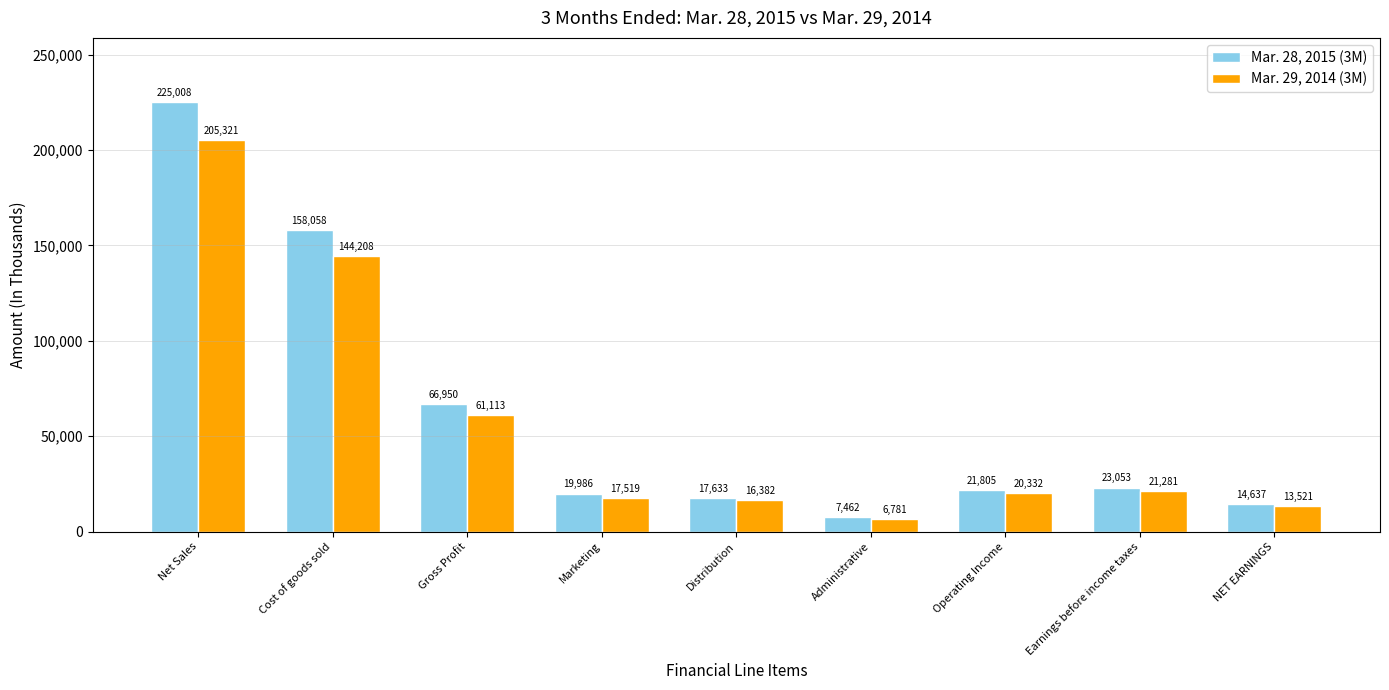

What is the label of the 6th bar from the right?

Marketing